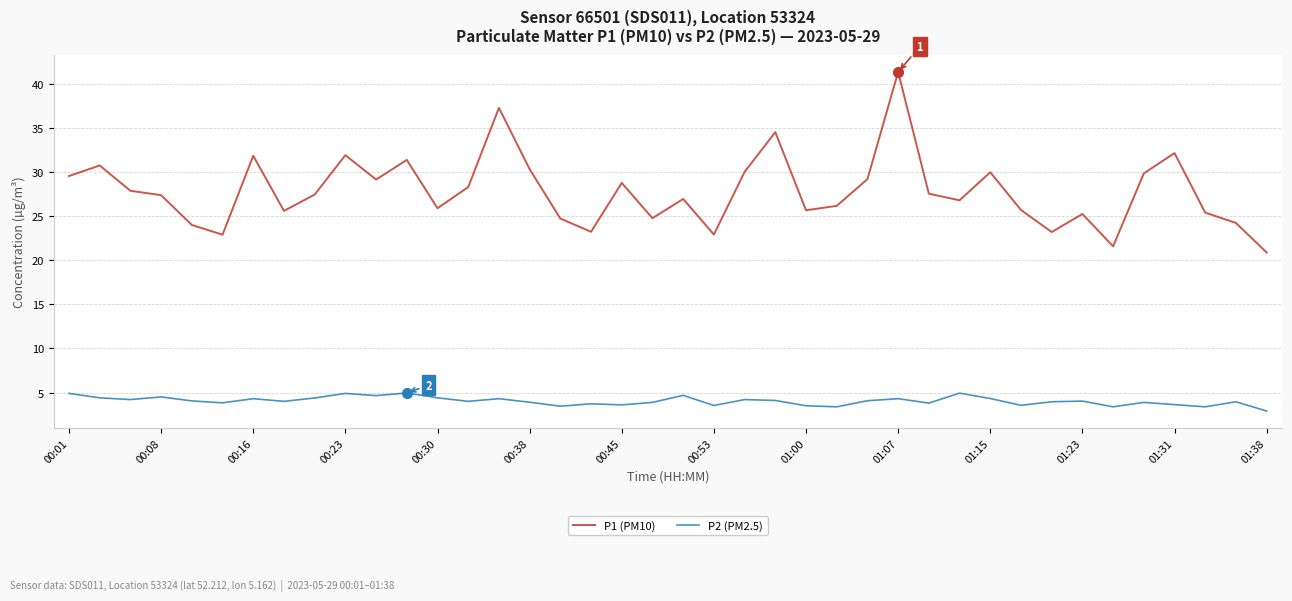

List the series in order of their overall mean, highest first.

P1 (PM10), P2 (PM2.5)